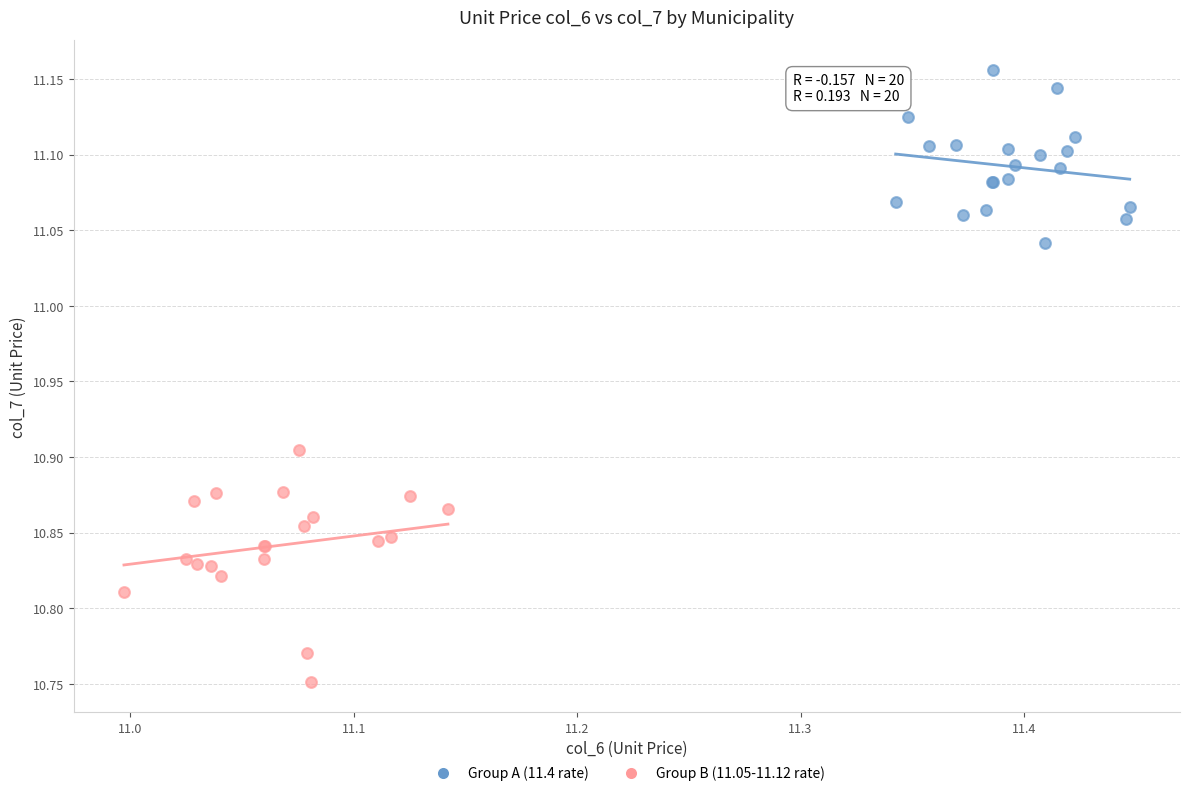

Which series has the largest Y range (max minus min)?

Group B (11.05-11.12 rate)